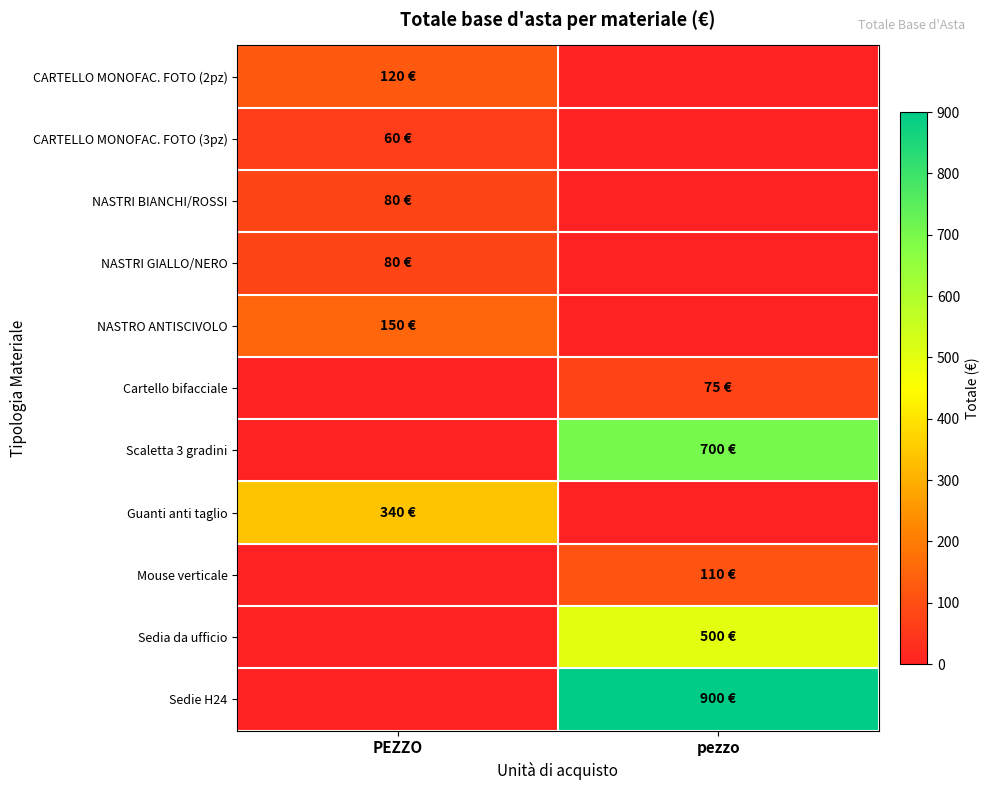

At which category is the sum across all series the highest?

pezzo